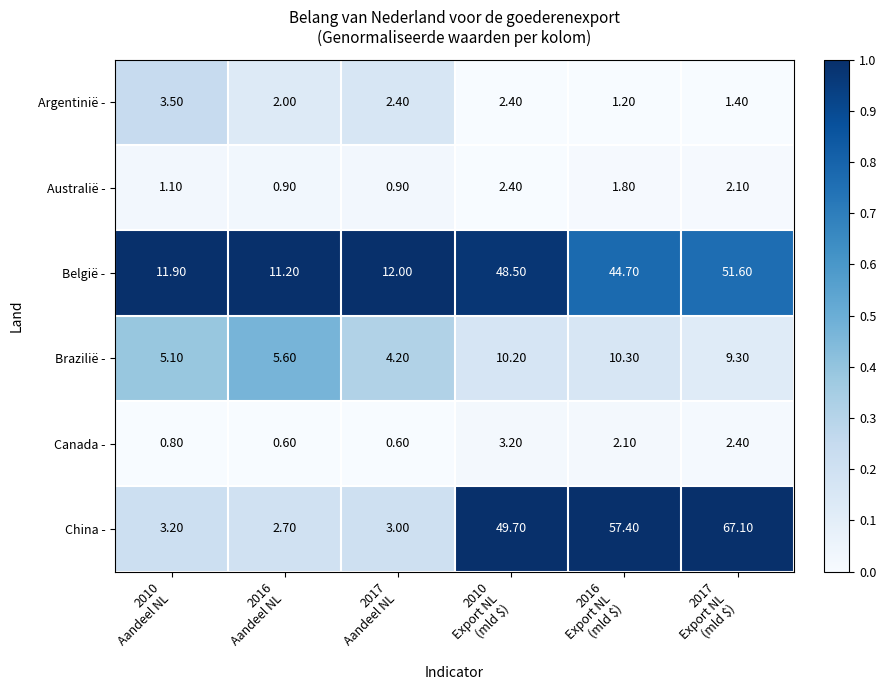

List the series in order of their peak value, highest first.

China -, België -, Brazilië -, Argentinië -, Canada -, Australië -